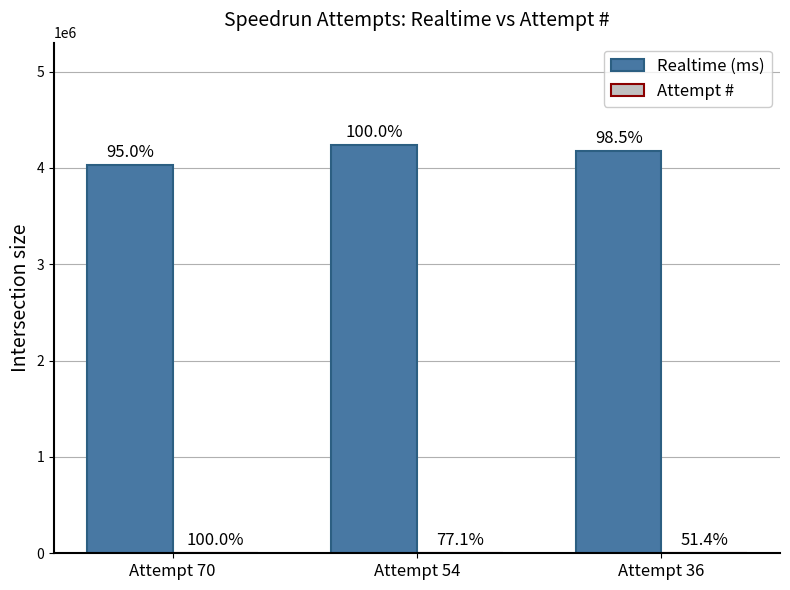

What is the highest value of the Attempt # series?

70